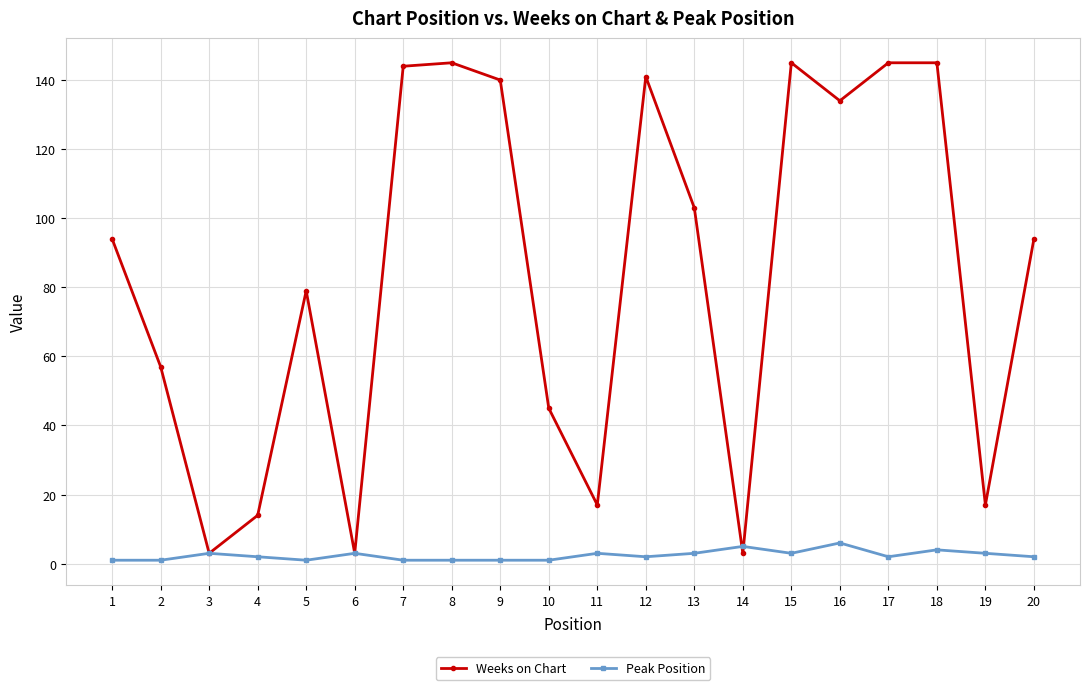

What is the greatest value displayed?

145